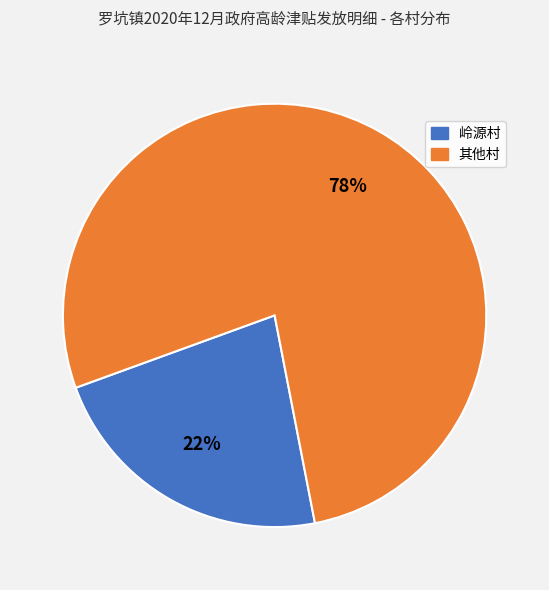

Rank the categories by value from highest to lowest.

其他村, 岭源村